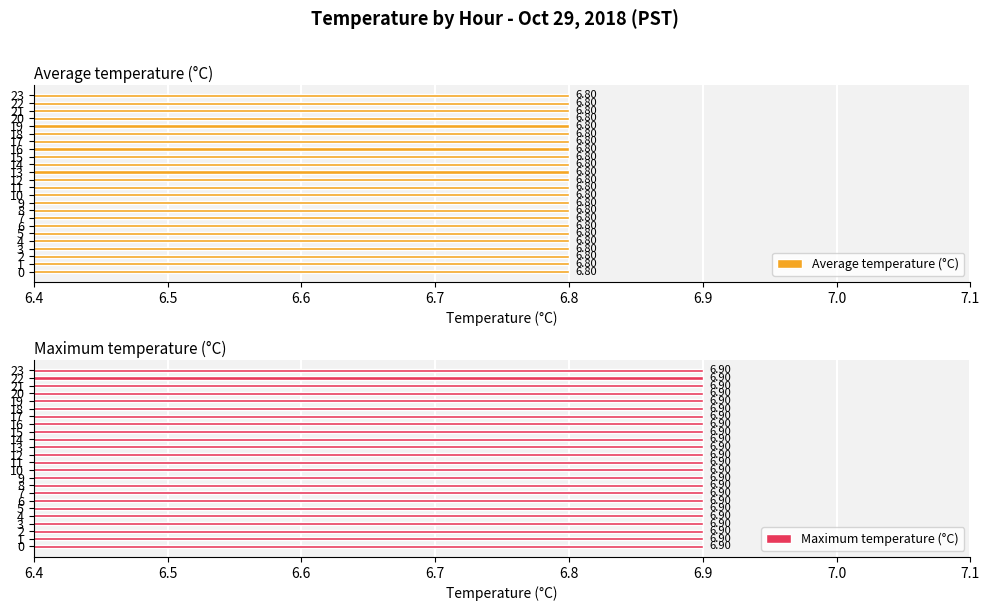

List the labels in order of Average Value value, smallest first.

11, 23, 10, 22, 9, 21, 8, 20, 7, 19, 6, 18, 5, 17, 4, 16, 3, 15, 2, 14, 0, 12, 1, 13